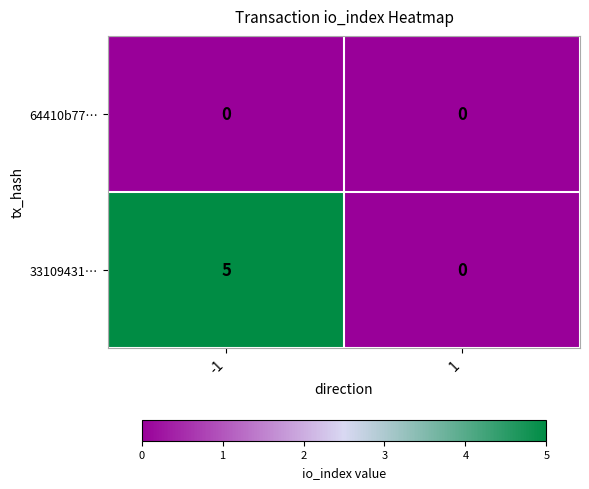

List the series in order of their peak value, lowest first.

64410b77…, 33109431…